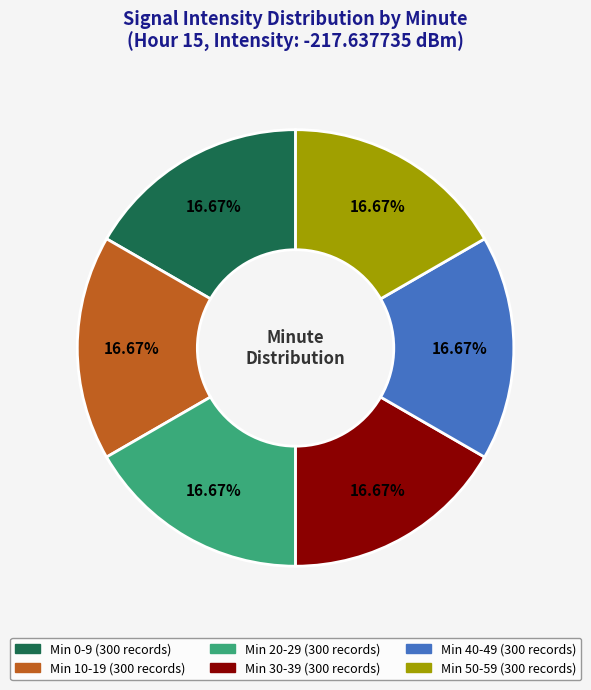

Is there a majority slice in this chart?

No